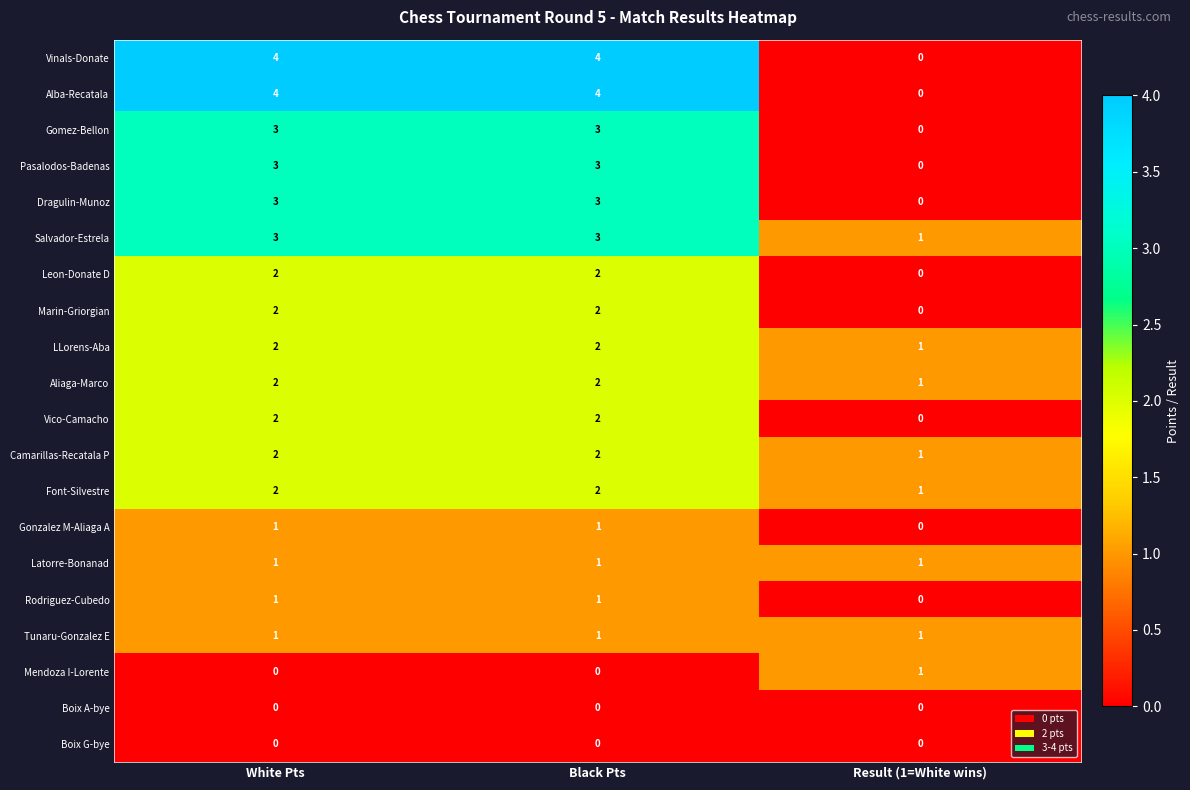

What is the maximum value shown in the chart?

4